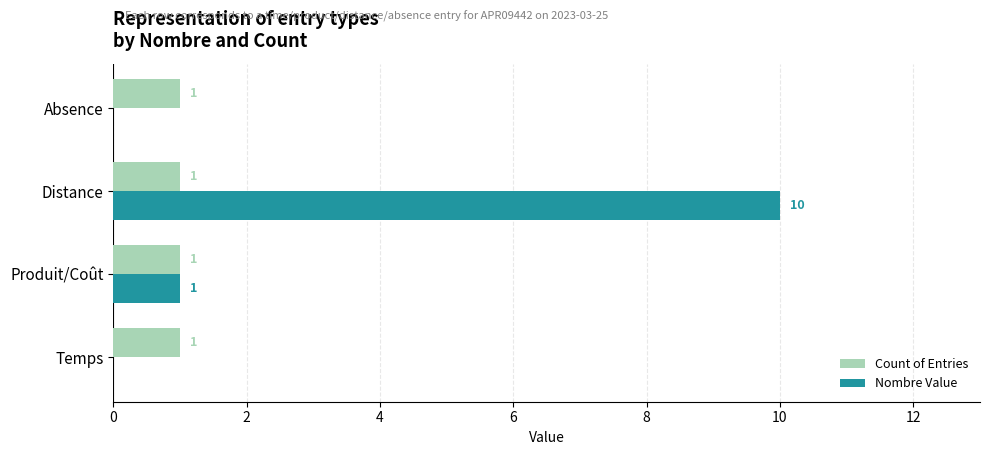

Which series changed the most between Temps and Distance?

Nombre Value